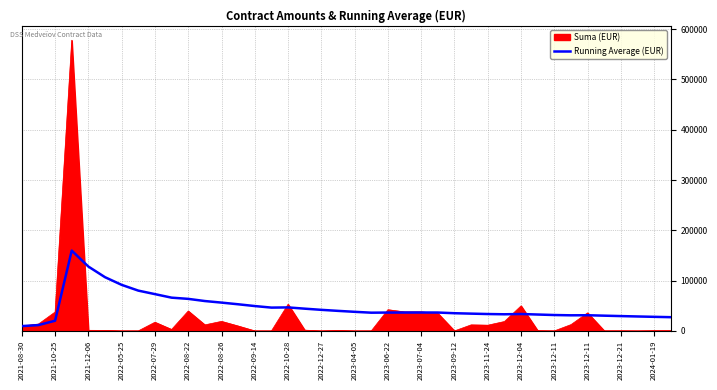

Which series has the widest spread of values?

Suma (EUR)